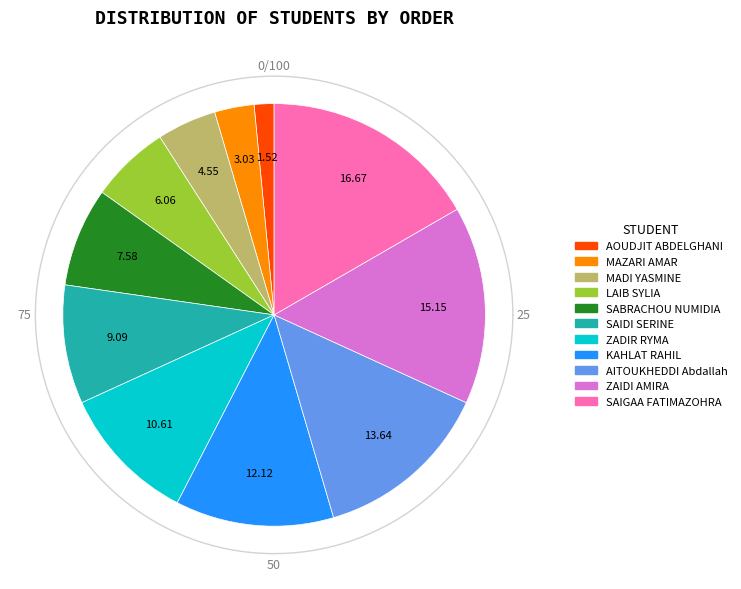

To the nearest percent, what portion does SAIDI SERINE represent?

9%